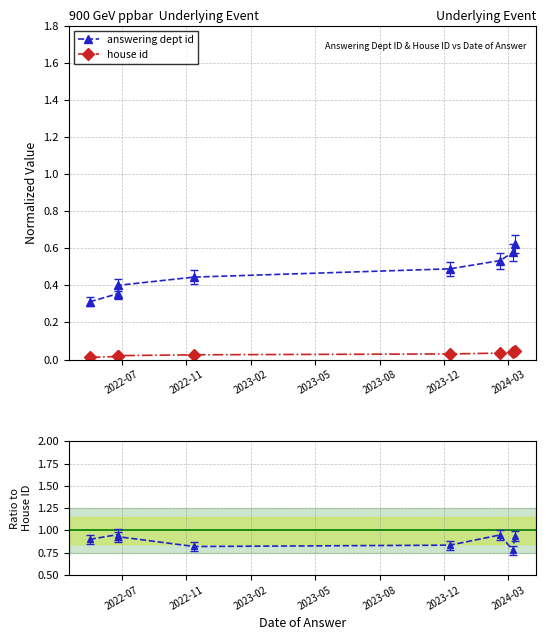

True or false: answering dept id has more than 2 points higher than both neighbors.

False